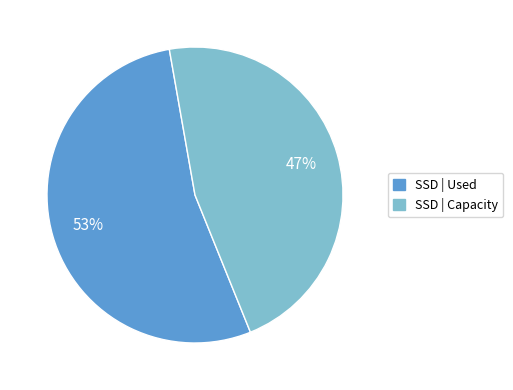

To the nearest percent, what percentage of the pie is SSD | Capacity?

47%